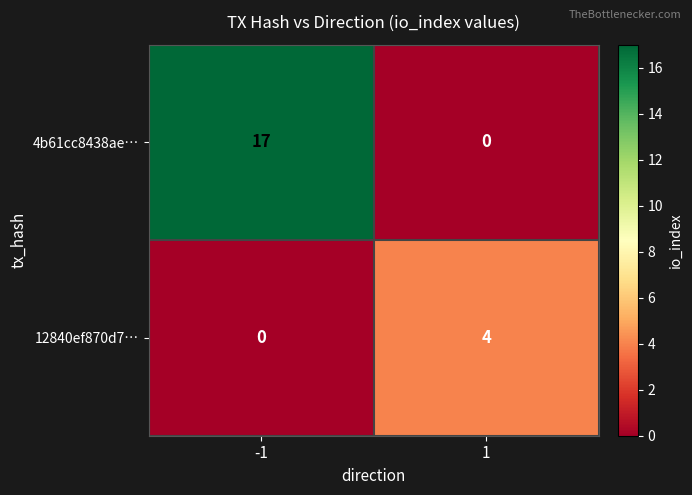

True or false: 12840ef870d7… has a value of 0 at -1.

True